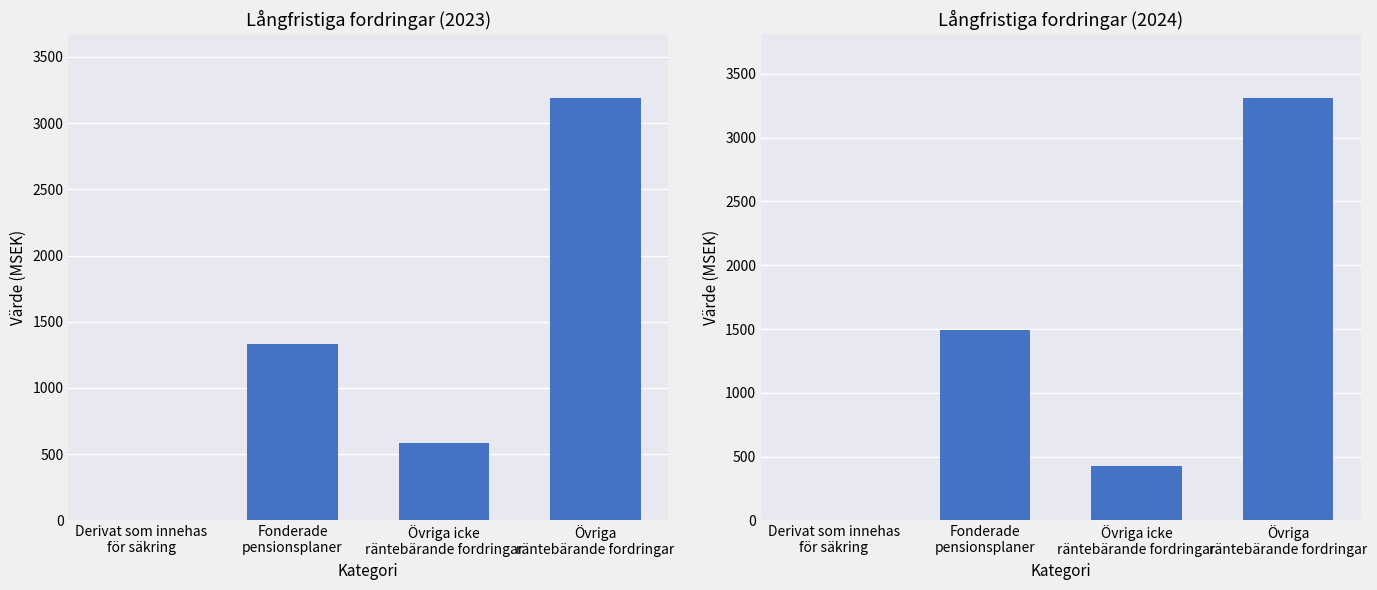

Reading left to right, what are all the values shown in this chart?

2023: 5	1333	584	3191
2024: 4	1495	428	3312